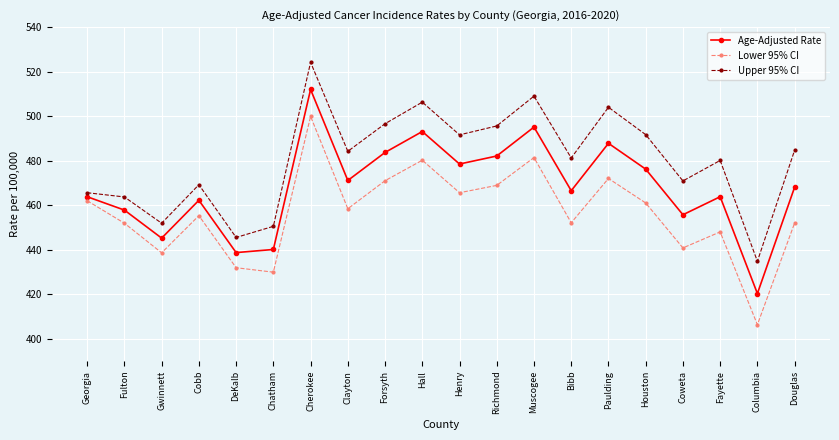

What is the total value across all series at Forsyth?

1451.3